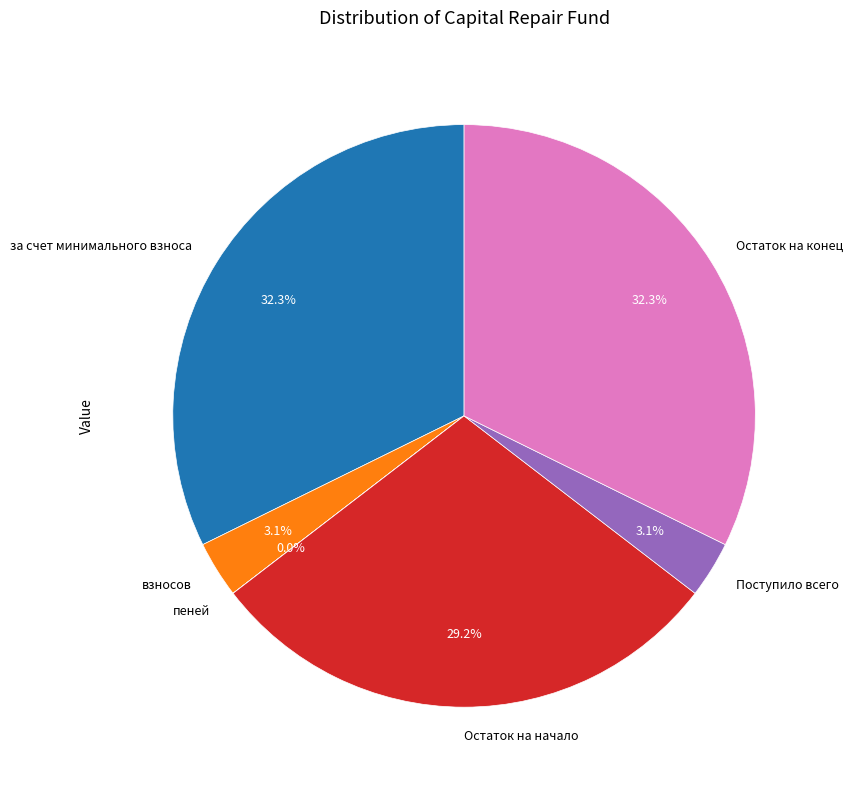

The Остаток на начало slice represents 29% of the pie. True or false?

True